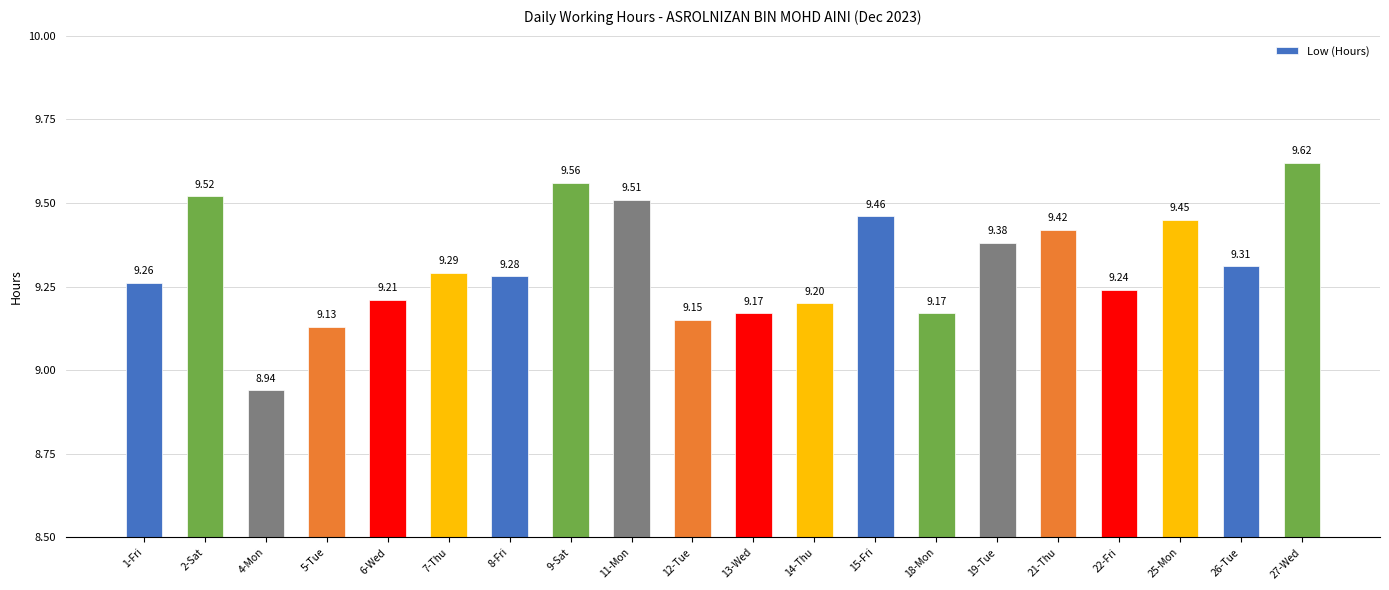

The value at 19-Tue is 12.4. True or false?

False